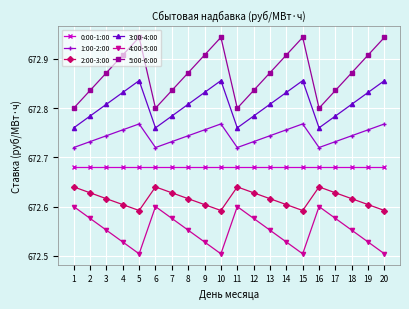

Which series has the widest spread of values?

5:00-6:00